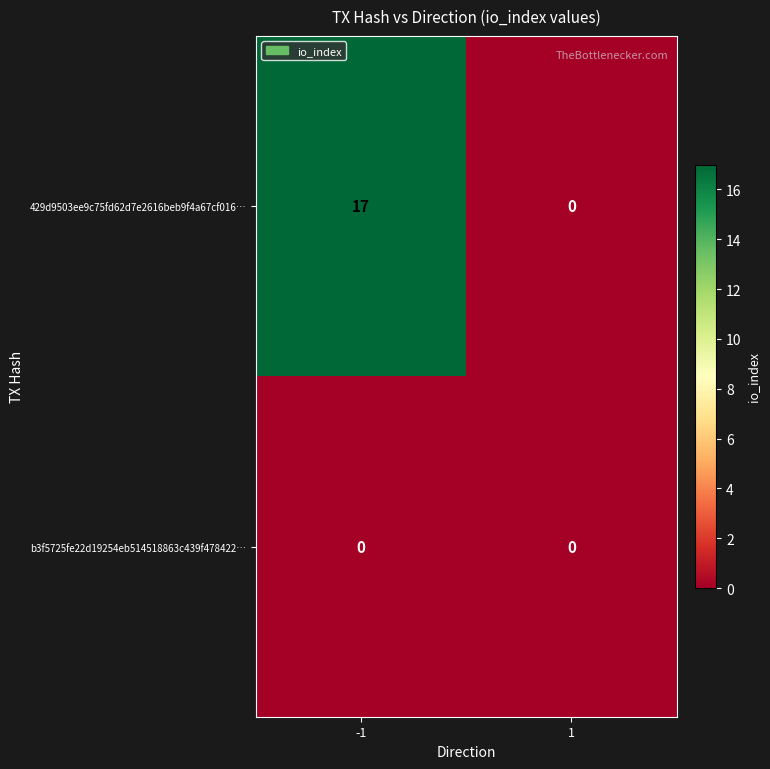

Rank the series at -1 from lowest to highest value.

b3f5725fe22d19254eb514518863c439f478422…, 429d9503ee9c75fd62d7e2616beb9f4a67cf016…